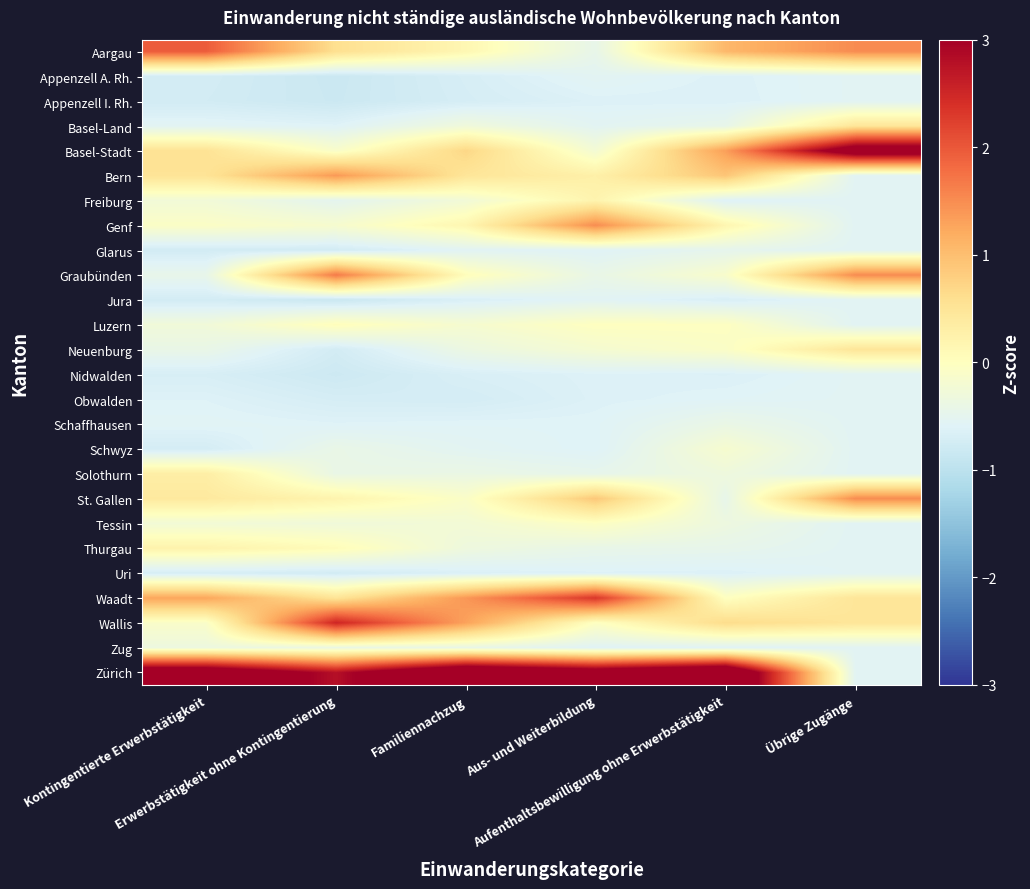

At how many categories does at least one series exceed 0?

6